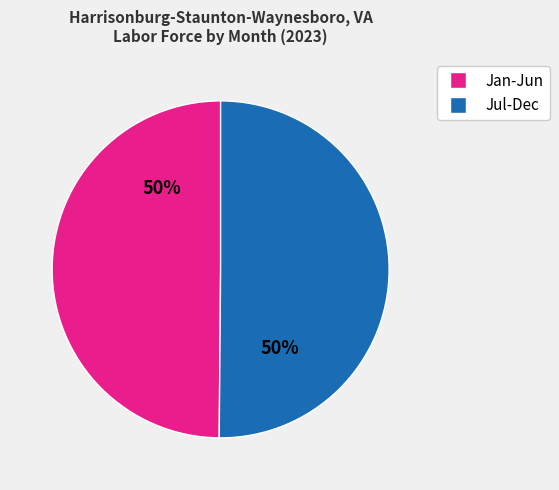

To the nearest percent, what is the average slice percentage?

50%